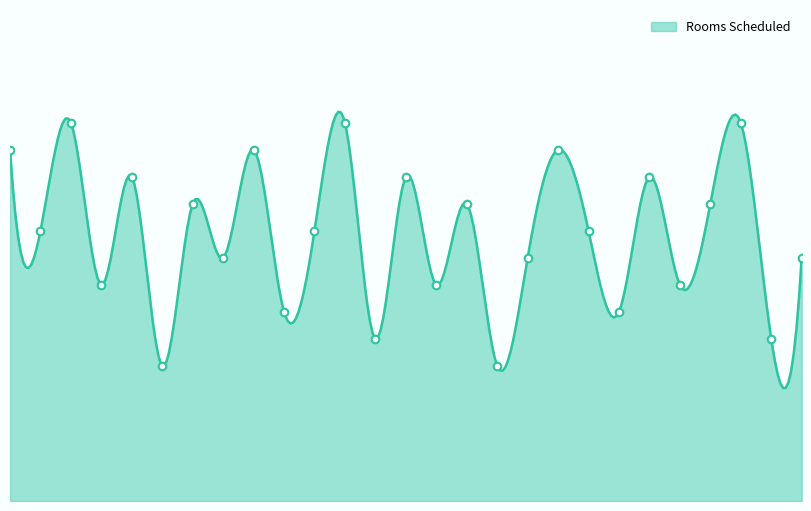

Approximately how many times larger is the value at 1 compared to 16?

1.3